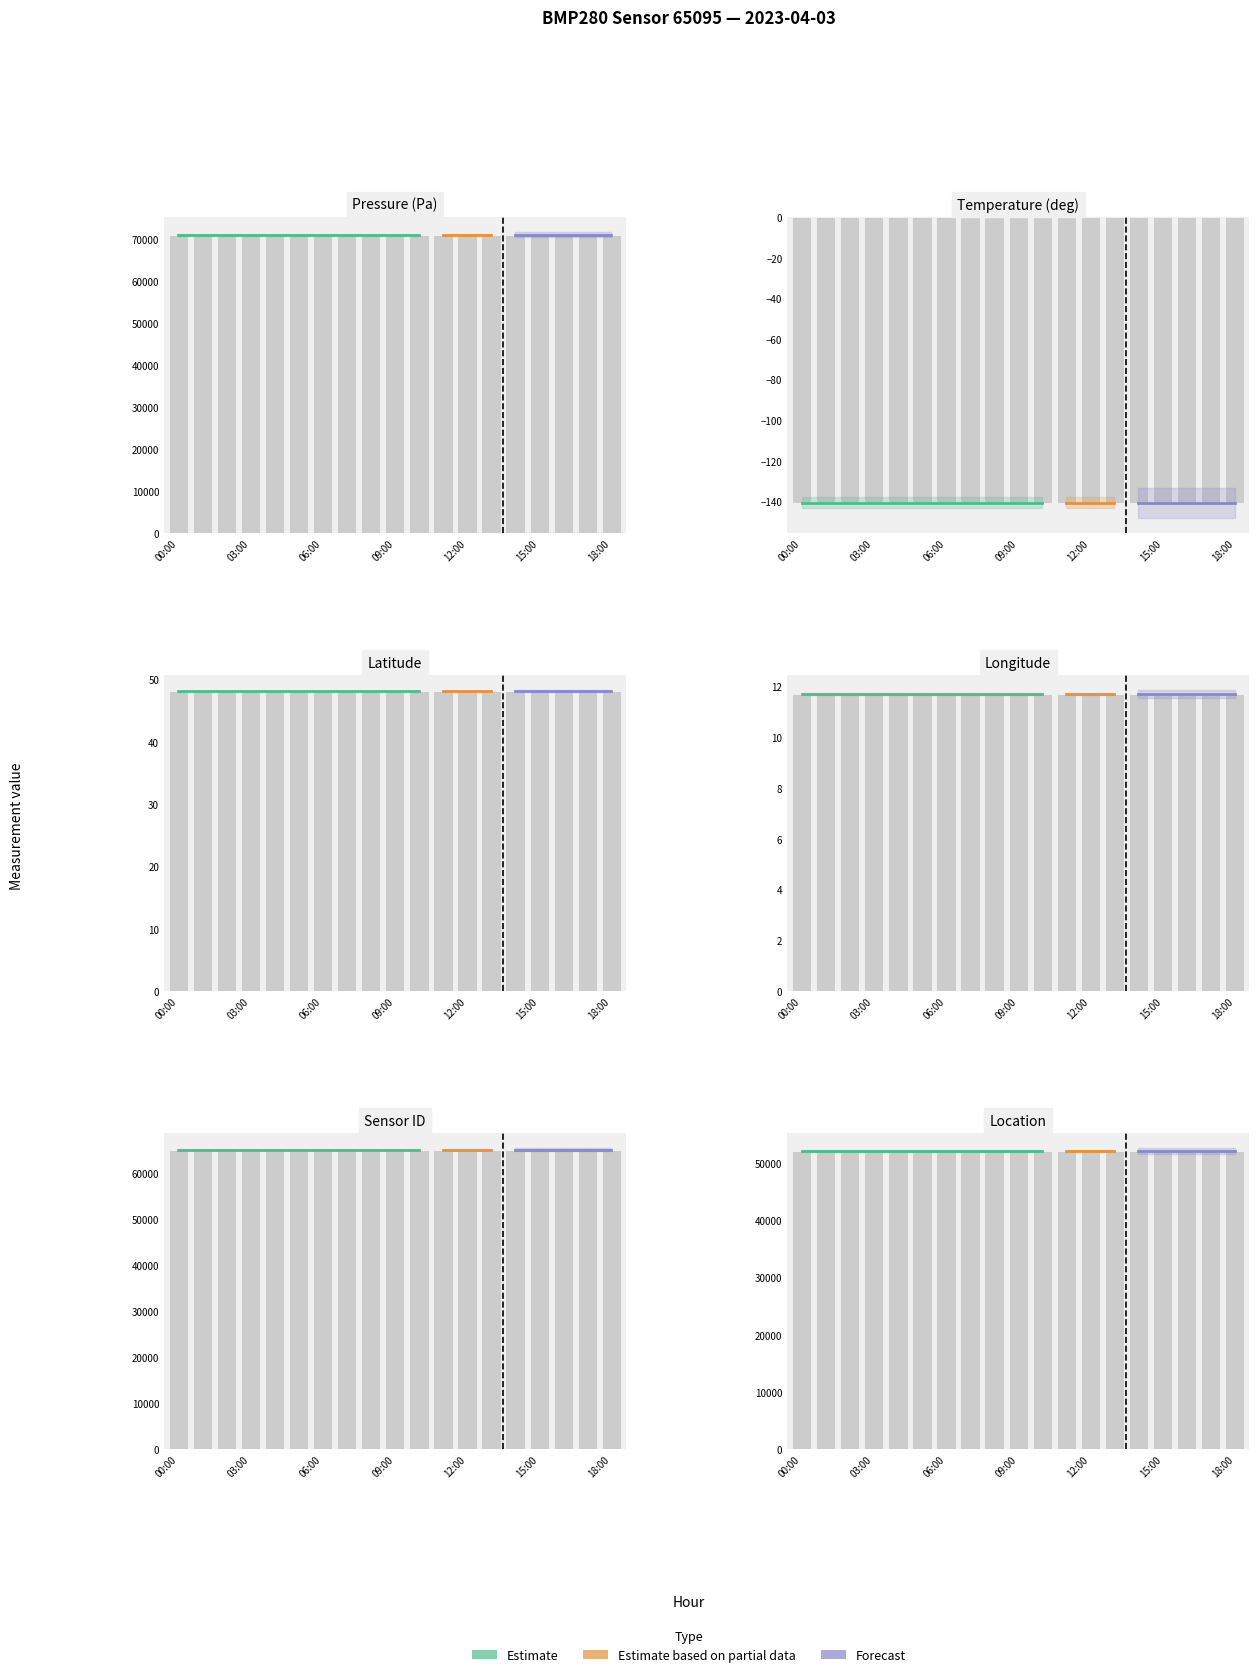

What is the sum of the temperature values at 06:00 and 15:00?

-281.4